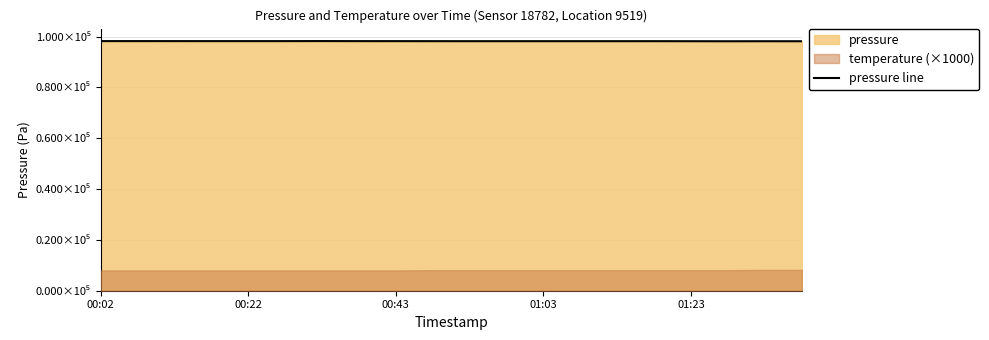

What is the ratio of the value at 6 to the value at 9?

1.0